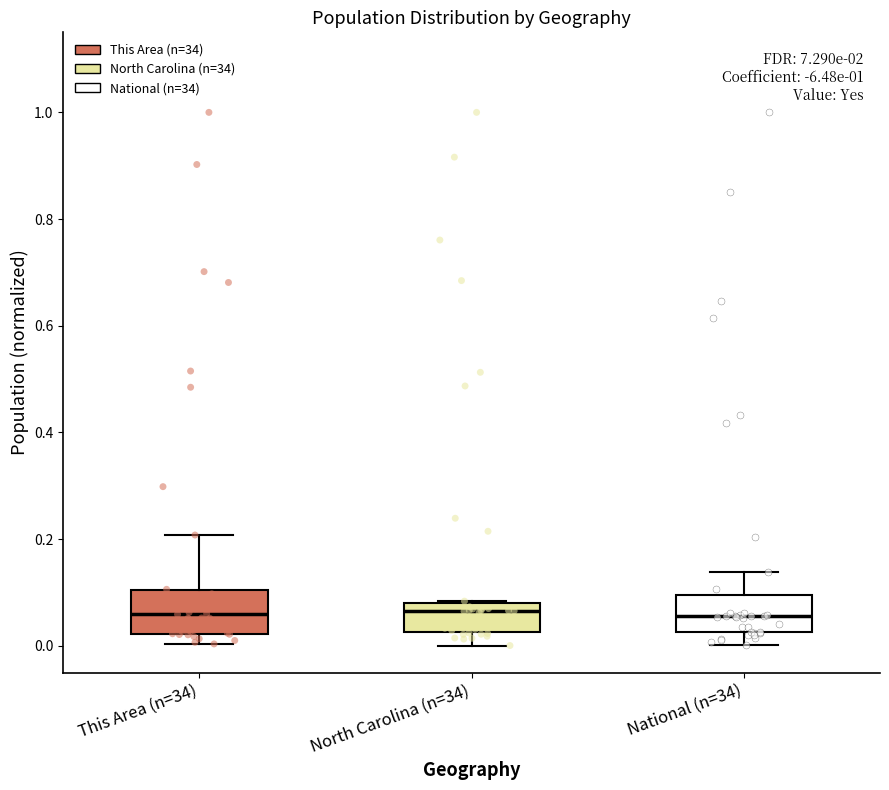

Reading left to right, read every box against the y-axis: the position of its median line, the range the box covers, and the ends of its whiskers. The values are not printed on the chart, so give them approximately, as read against the axis.

This Area (n=34): median 0.06, box 0.02 to 0.10, whiskers 0.00 to 0.20
North Carolina (n=34): median 0.06, box 0.02 to 0.08, whiskers 0.00 to 0.08
National (n=34): median 0.06, box 0.02 to 0.10, whiskers 0.00 to 0.14